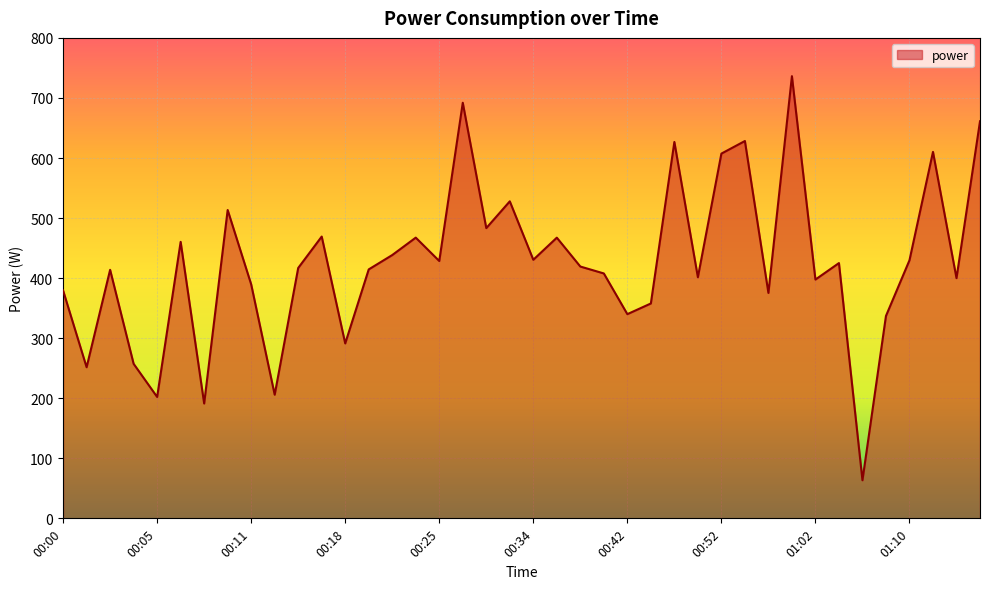

What is the difference between the maximum and minimum values?

672.8